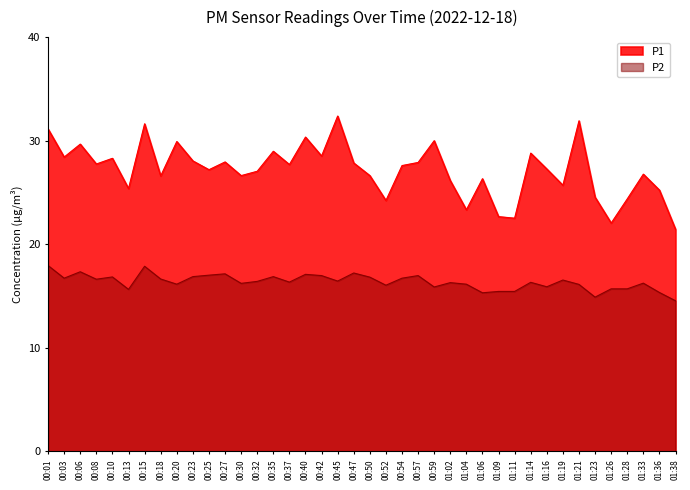

Reading left to right, transcribe all the data shown in this chart.

P1: 31.1	28.4	29.7	27.8	28.3	25.4	31.6	26.6	29.9	28.1	27.2	27.9	26.6	27.1	29.0	27.7	30.4	28.5	32.4	27.9	26.6	24.2	27.6	27.9	30.0	26.1	23.3	26.3	22.7	22.5	28.8	27.3	25.7	31.9	24.6	22.1	24.4	26.8	25.2	21.4
P2: 17.9	16.7	17.4	16.6	16.9	15.7	17.9	16.6	16.1	16.9	17.0	17.1	16.2	16.4	16.9	16.4	17.1	17.0	16.4	17.2	16.8	16.1	16.7	17.0	15.9	16.3	16.1	15.3	15.4	15.4	16.3	15.9	16.6	16.1	14.9	15.7	15.7	16.2	15.3	14.6